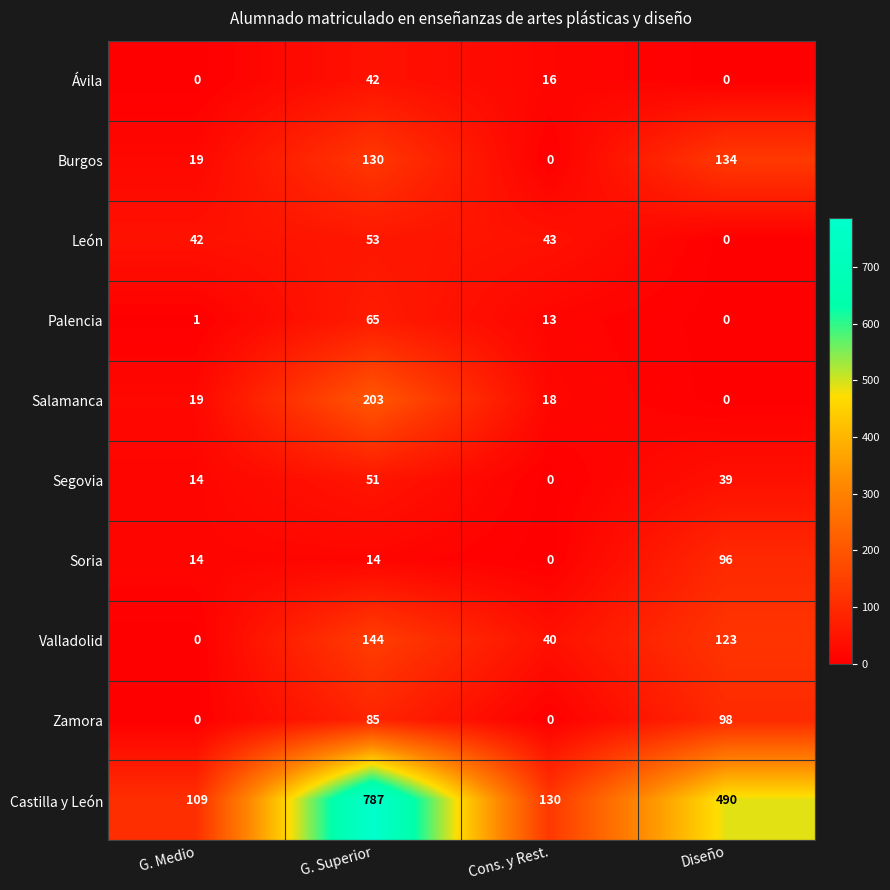

Which series changed the most between G. Superior and Cons. y Rest.?

Castilla y León